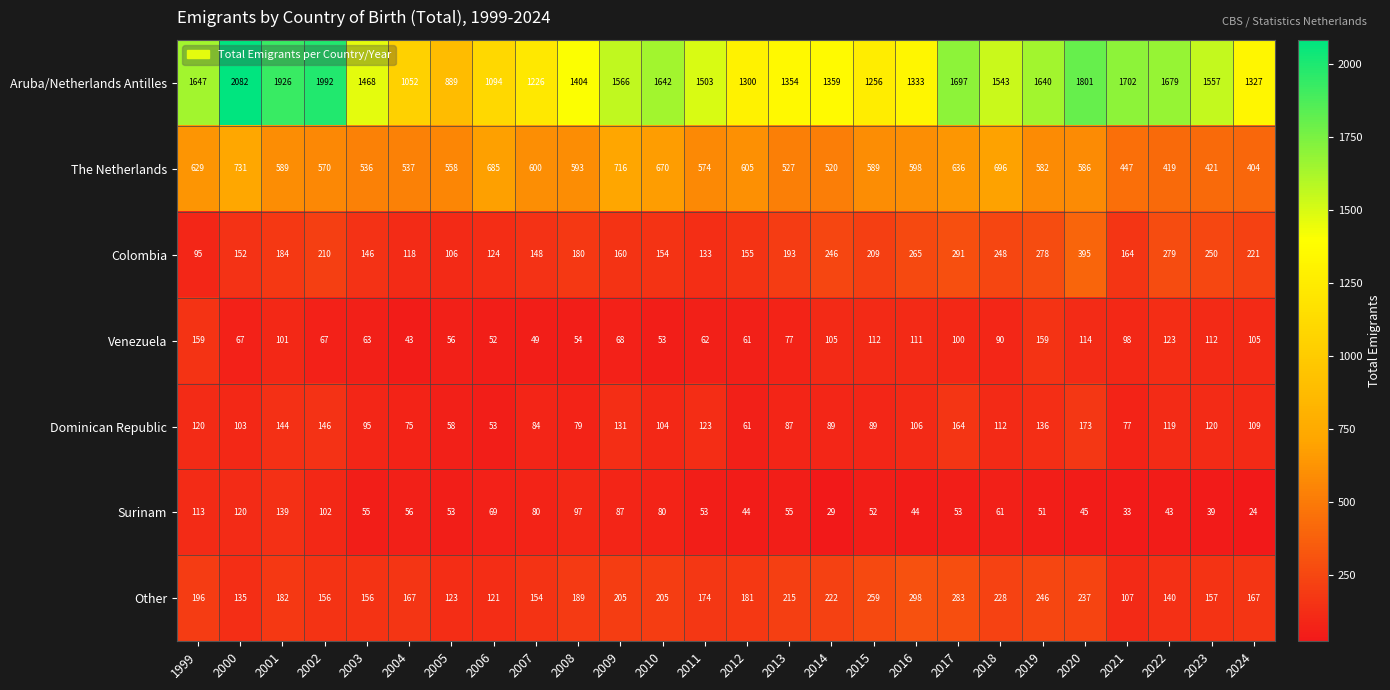

Rank the categories by Aruba/Netherlands Antilles value from highest to lowest.

2000, 2002, 2001, 2020, 2021, 2017, 2022, 1999, 2010, 2019, 2009, 2023, 2018, 2011, 2003, 2008, 2014, 2013, 2016, 2024, 2012, 2015, 2007, 2006, 2004, 2005